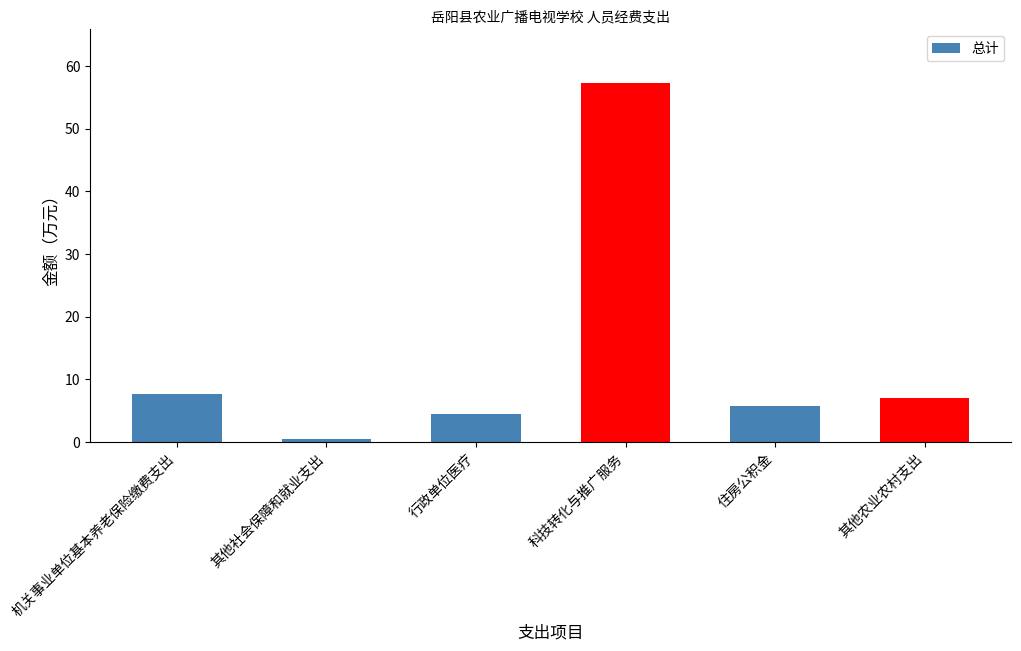

What is the value of the 1st bar from the left?

7.6